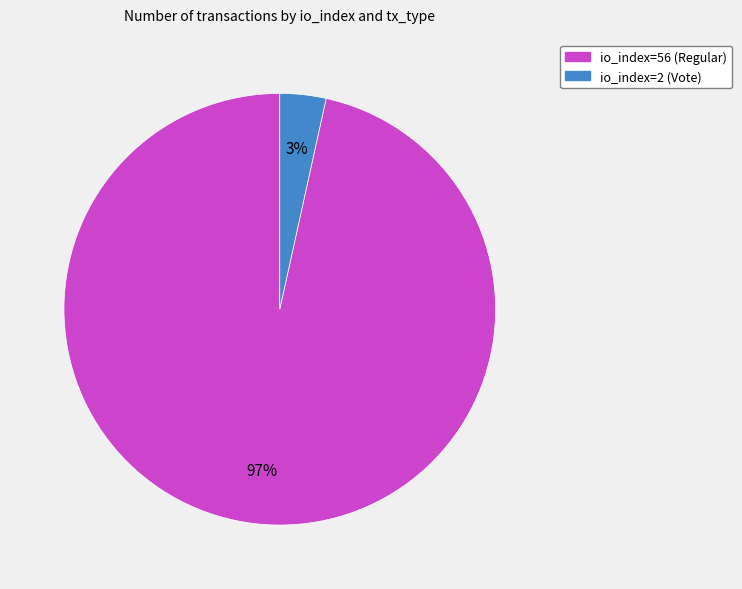

Which category accounts for the majority?

io_index=56 (Regular)